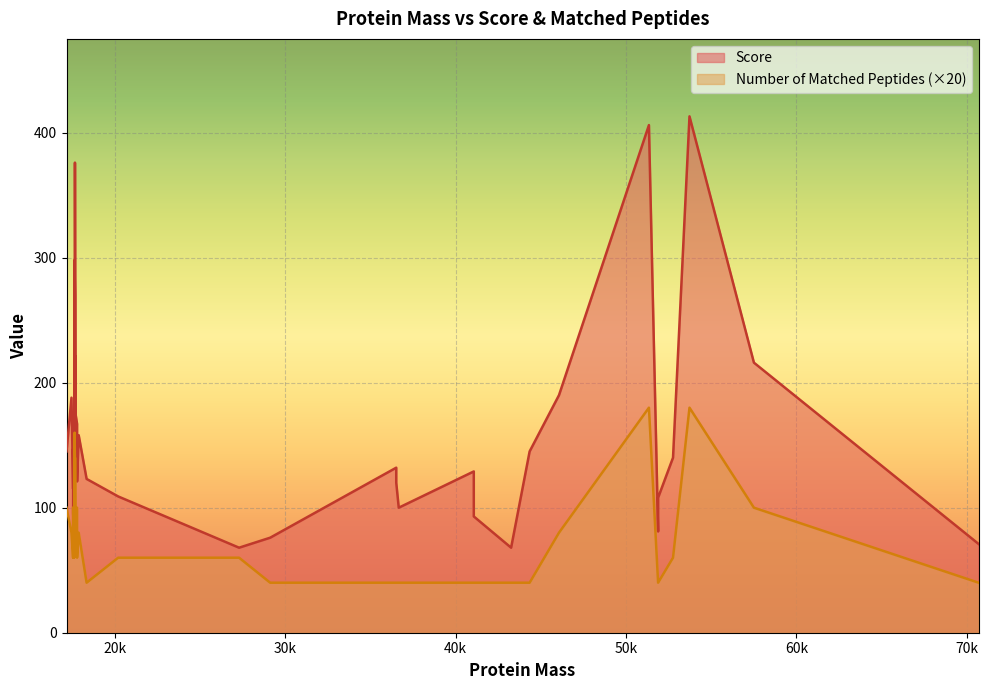

What is the value of the Score point at the 11th from the left?

298